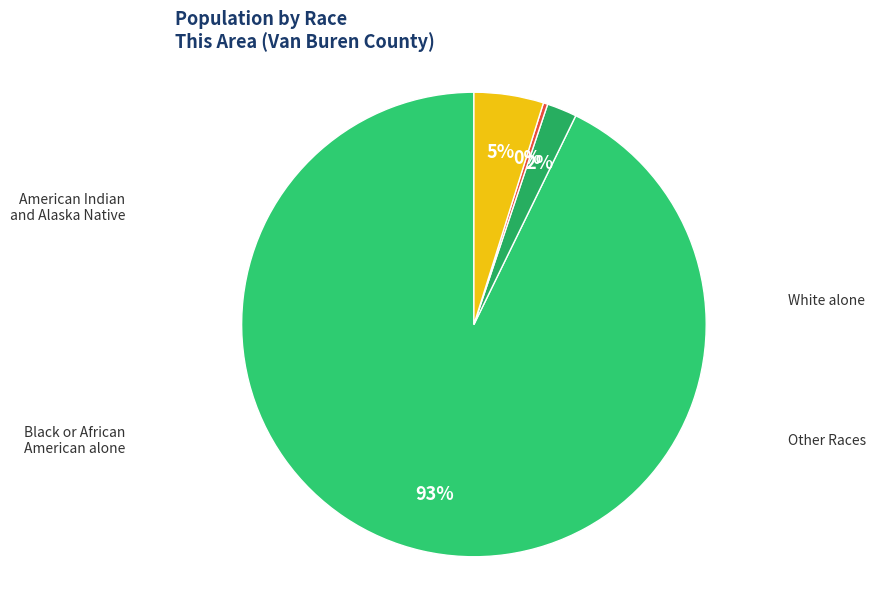

What is the largest slice in the pie chart?

White alone